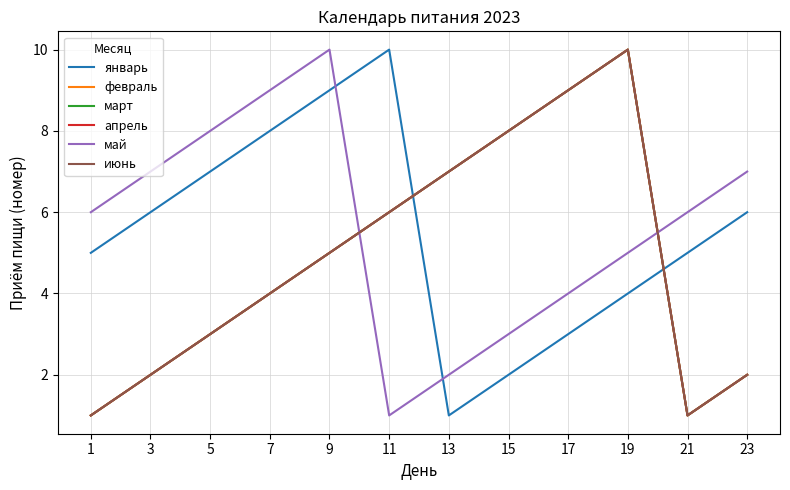

The июнь series shows 4 at 7. True or false?

True